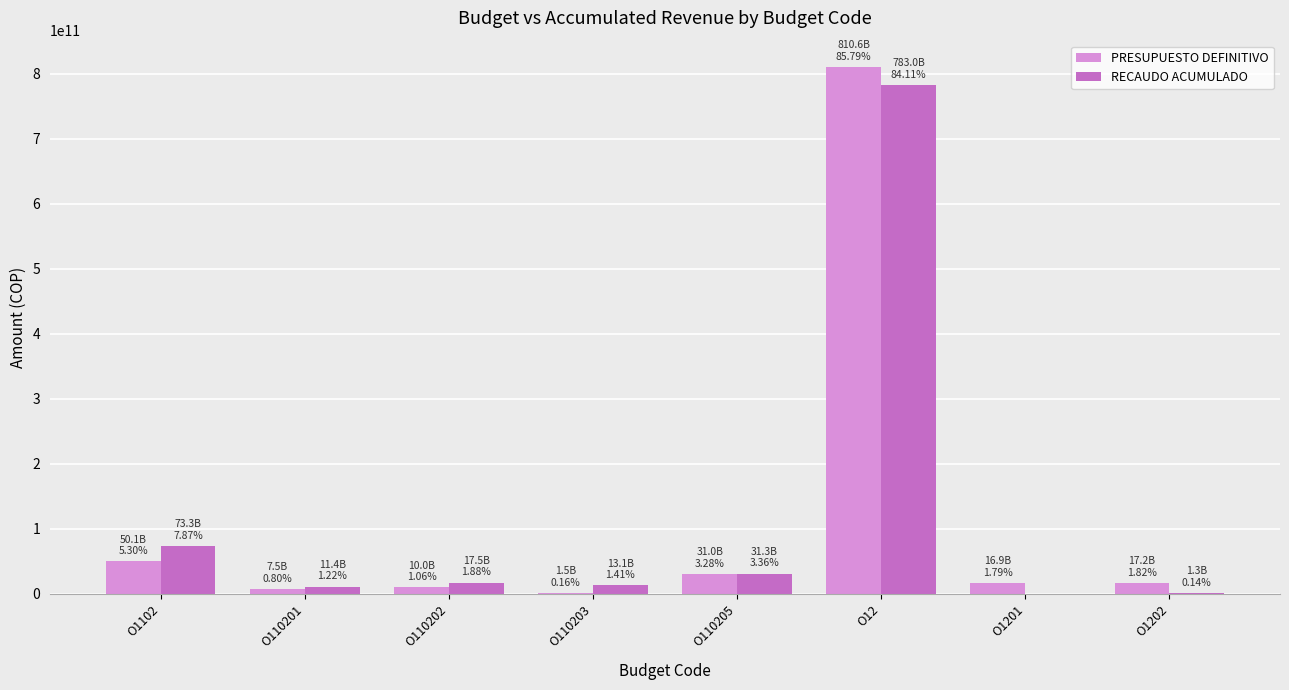

What is the sum of the PRESUPUESTO DEFINITIVO values at O110201 and O110202?

17582814566